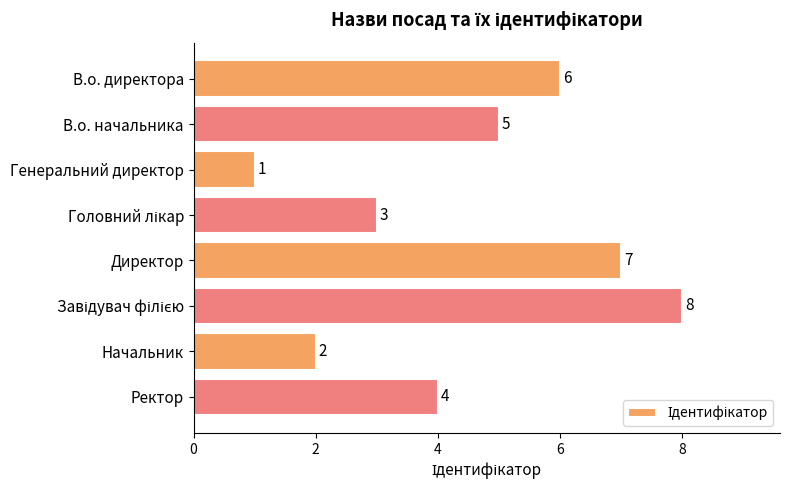

Is it true that the value at Начальник is 3?

False